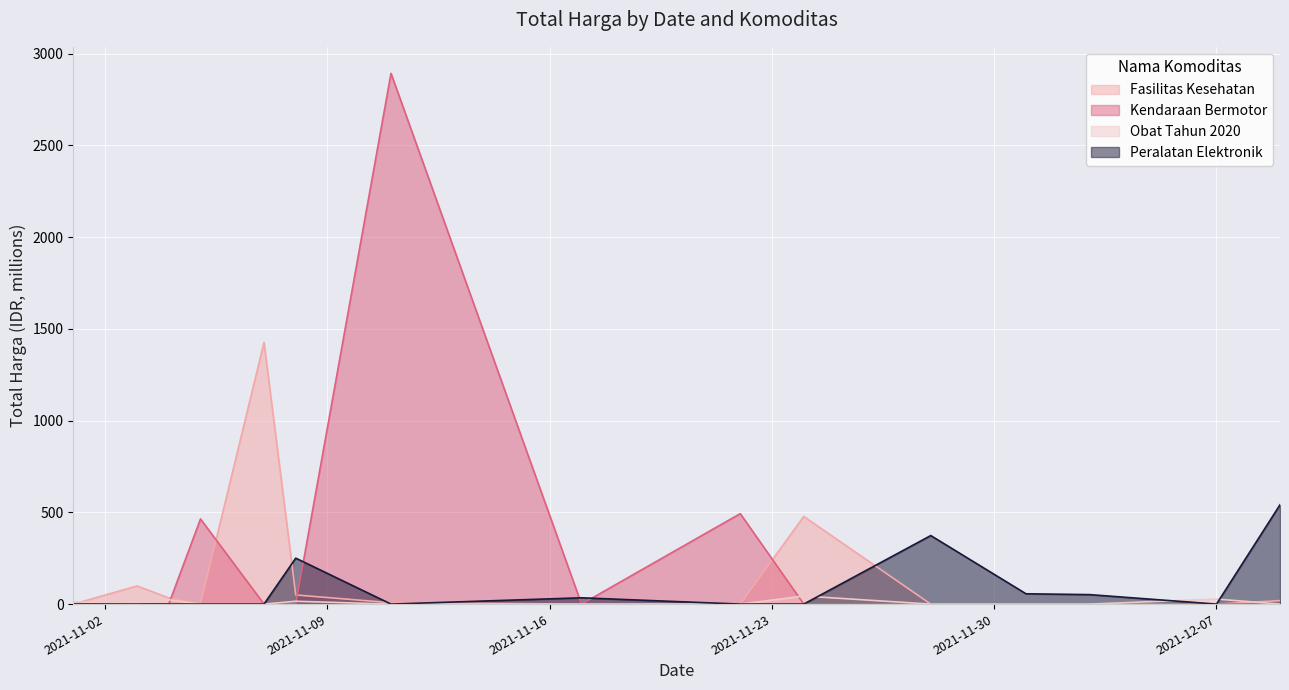

List the series in order of their peak value, highest first.

Kendaraan Bermotor, Fasilitas Kesehatan, Peralatan Elektronik, Obat Tahun 2020